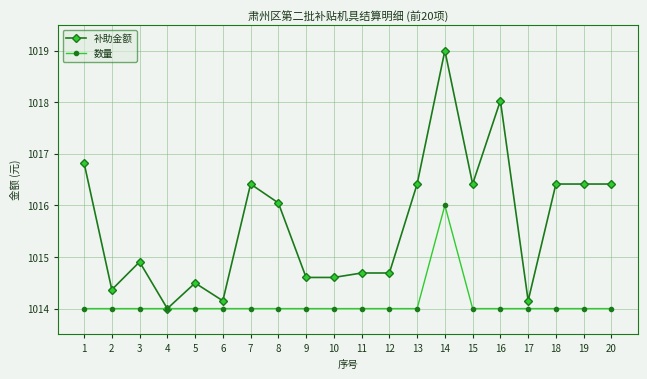

Is the value of 补助金额 at 7 greater than the value of 数量 at 20?

Yes